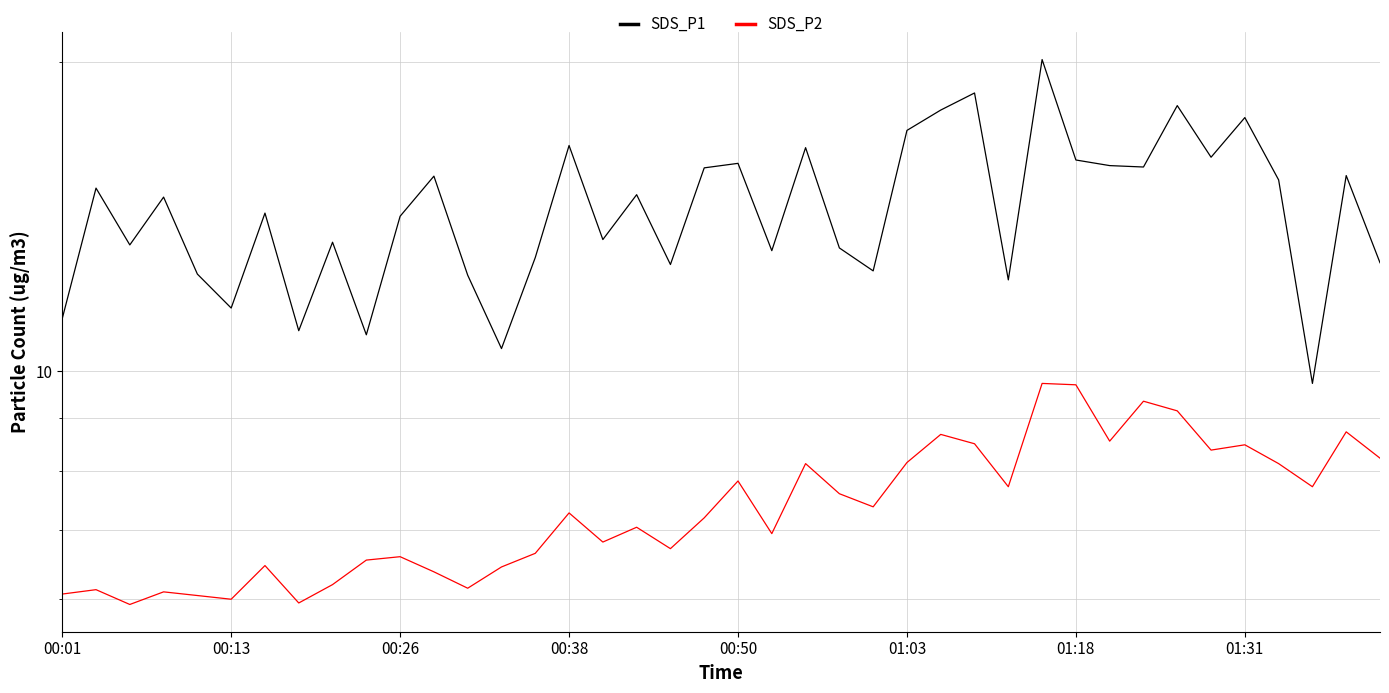

What is the value of the SDS_P2 point at the 1st from the left?

6.1